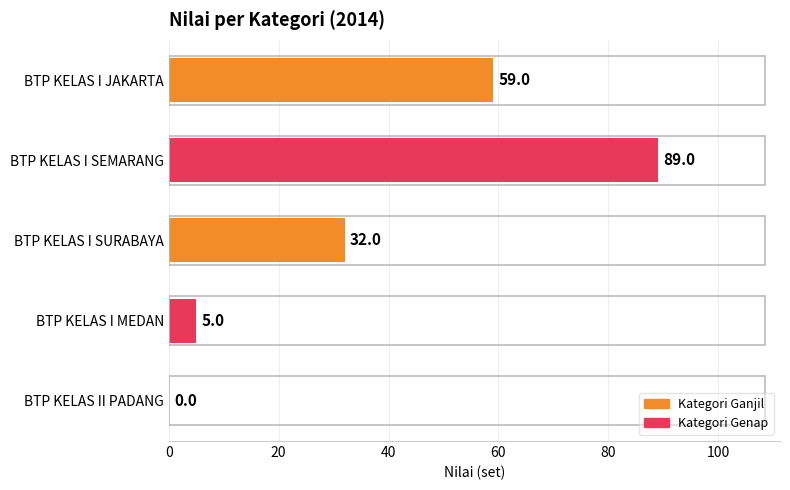

At which category does the chart reach its peak across all series?

BTP KELAS I SEMARANG